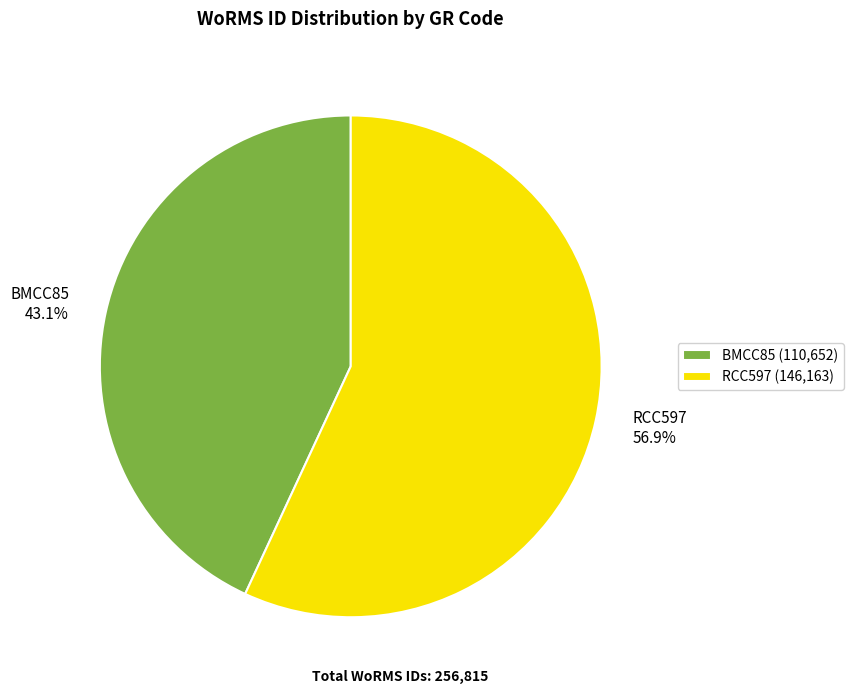

To the nearest percent, what is the difference between the largest and smallest slice percentages?

14%